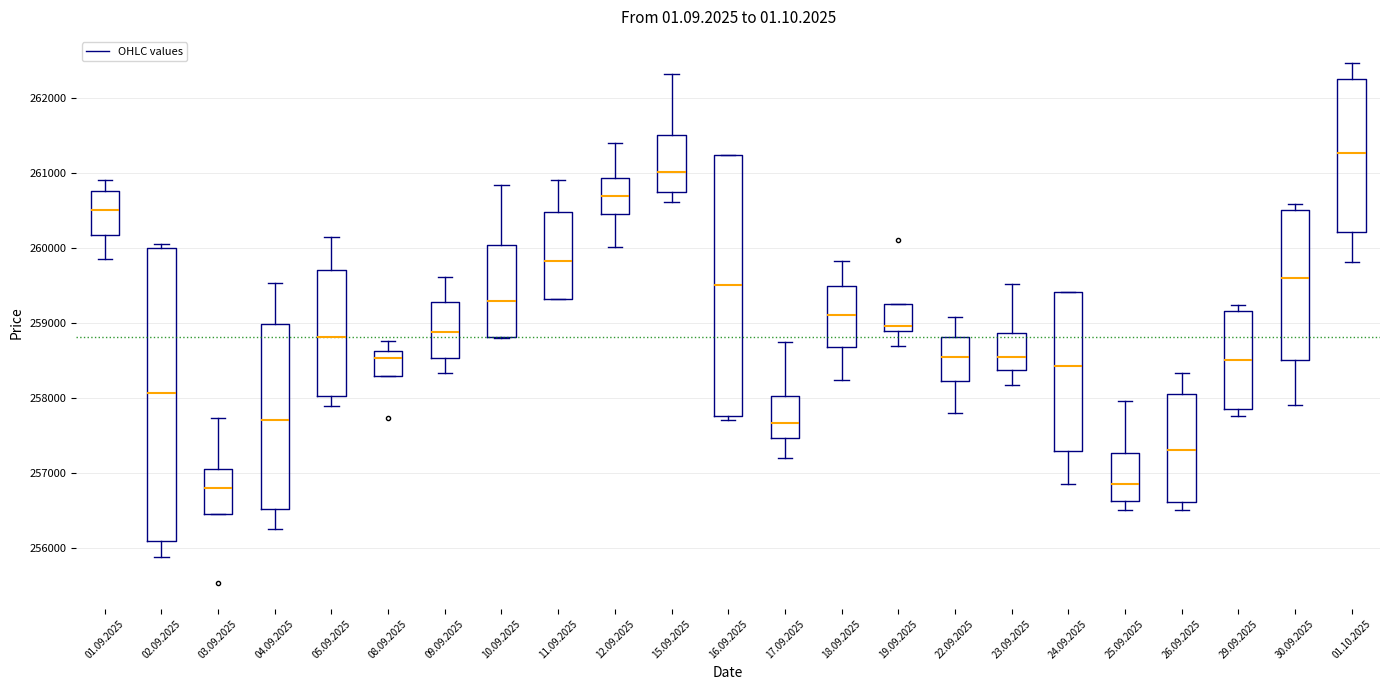

Reading left to right, read every box against the y-axis: the position of its median line, the range the box covers, and the ends of its whiskers. The values are not printed on the chart, so give them approximately, as read against the axis.

01.09.2025: median 260500, box 260200 to 260800, whiskers 259900 to 260900
02.09.2025: median 258100, box 256100 to 260000, whiskers 255900 to 260100
03.09.2025: median 256800, box 256500 to 257100, whiskers 256500 to 257700
04.09.2025: median 257700, box 256500 to 259000, whiskers 256300 to 259500
05.09.2025: median 258800, box 258000 to 259700, whiskers 257900 to 260100
08.09.2025: median 258500, box 258300 to 258600, whiskers 258300 to 258800
09.09.2025: median 258900, box 258500 to 259300, whiskers 258300 to 259600
10.09.2025: median 259300, box 258800 to 260000, whiskers 258800 to 260800
11.09.2025: median 259800, box 259300 to 260500, whiskers 259300 to 260900
12.09.2025: median 260700, box 260500 to 260900, whiskers 260000 to 261400
15.09.2025: median 261000, box 260800 to 261500, whiskers 260600 to 262300
16.09.2025: median 259500, box 257800 to 261200, whiskers 257700 to 261200
17.09.2025: median 257700, box 257500 to 258000, whiskers 257200 to 258800
18.09.2025: median 259100, box 258700 to 259500, whiskers 258200 to 259800
19.09.2025: median 259000, box 258900 to 259300, whiskers 258700 to 259300
22.09.2025: median 258600, box 258200 to 258800, whiskers 257800 to 259100
23.09.2025: median 258500, box 258400 to 258900, whiskers 258200 to 259500
24.09.2025: median 258400, box 257300 to 259400, whiskers 256900 to 259400
25.09.2025: median 256900, box 256600 to 257300, whiskers 256500 to 258000
26.09.2025: median 257300, box 256600 to 258100, whiskers 256500 to 258300
29.09.2025: median 258500, box 257900 to 259200, whiskers 257800 to 259200 (just above the box's upper edge)
30.09.2025: median 259600, box 258500 to 260500, whiskers 257900 to 260600
01.10.2025: median 261300, box 260200 to 262300, whiskers 259800 to 262500